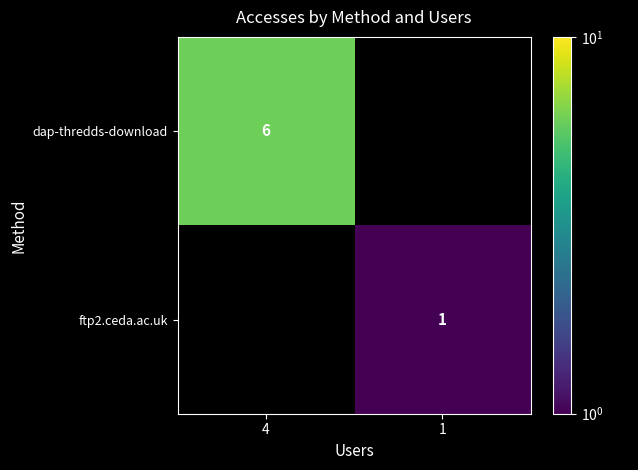

The value of ftp2.ceda.ac.uk at 1 is 1. True or false?

True